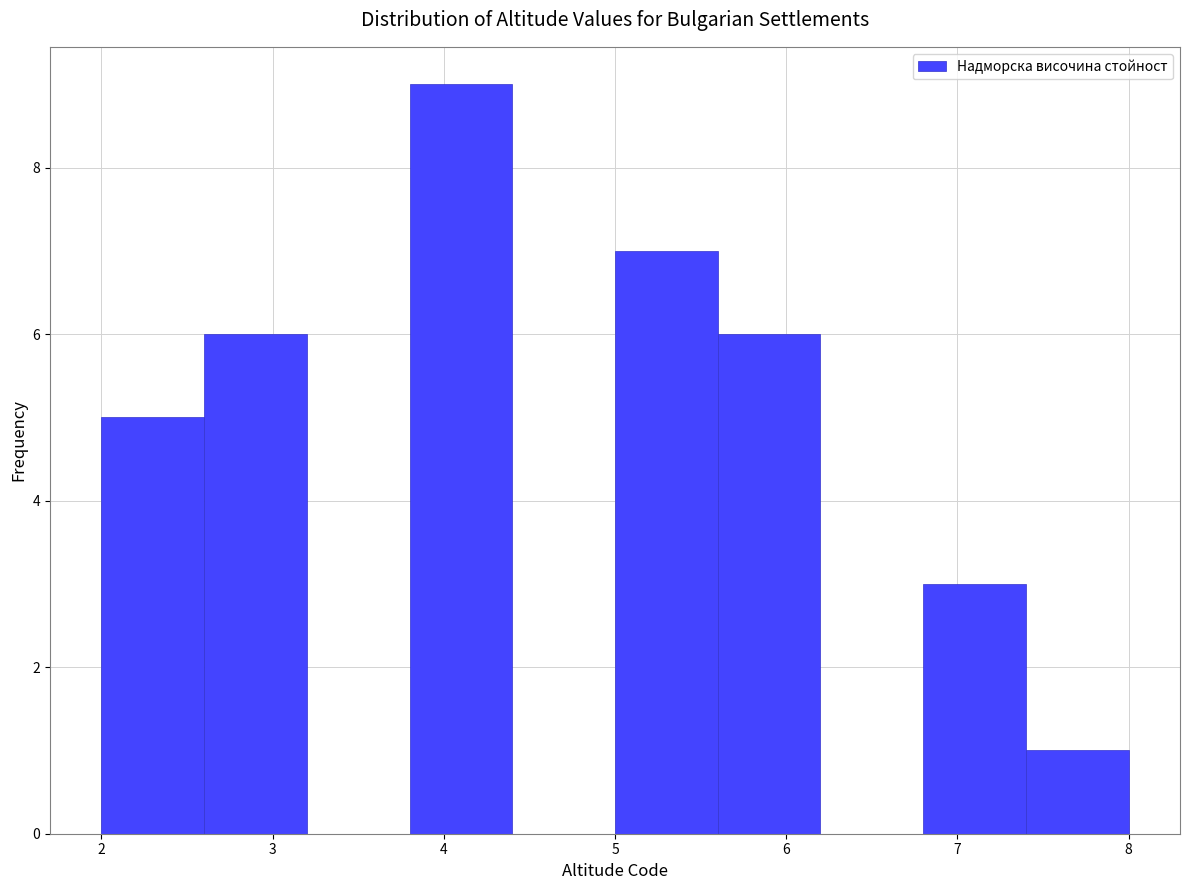

What is the height of the bar covering 2.0 to 2.6 on the x-axis? The values are not printed on the chart, so give them approximately, as read against the axis.

5